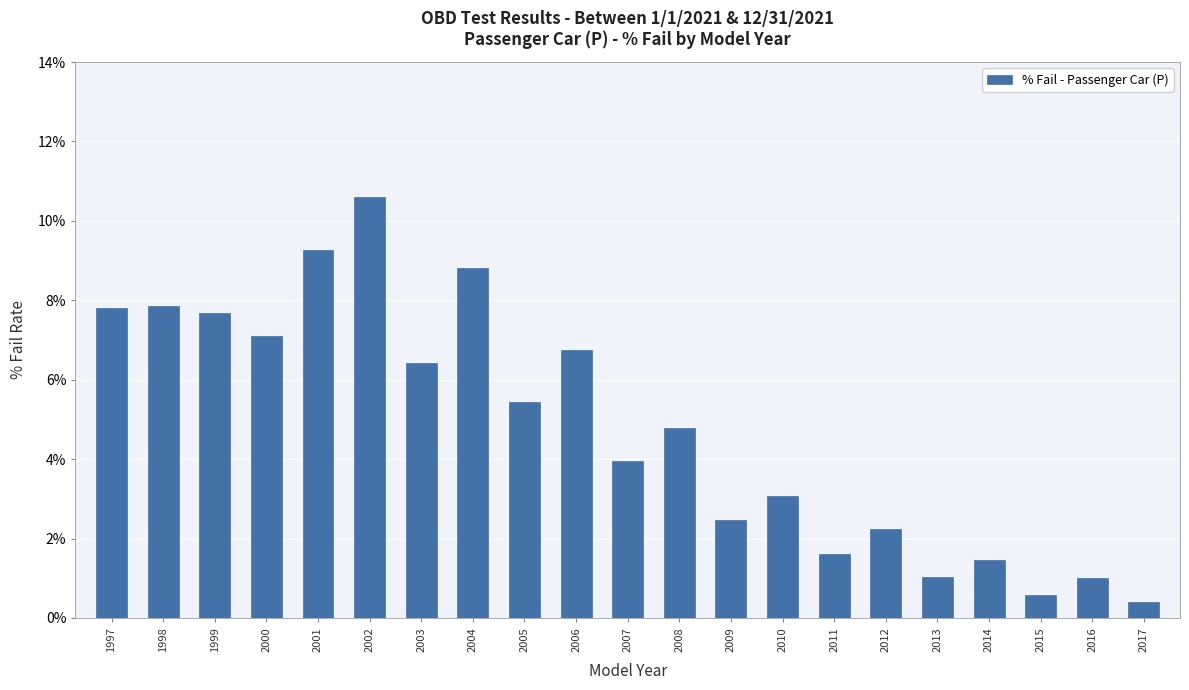

Reading left to right, what are all the values shown in this chart?

1997=0.1	1998=0.1	1999=0.1	2000=0.1	2001=0.1	2002=0.1	2003=0.1	2004=0.1	2005=0.1	2006=0.1	2007=0.0	2008=0.0	2009=0.0	2010=0.0	2011=0.0	2012=0.0	2013=0.0	2014=0.0	2015=0.0	2016=0.0	2017=0.0